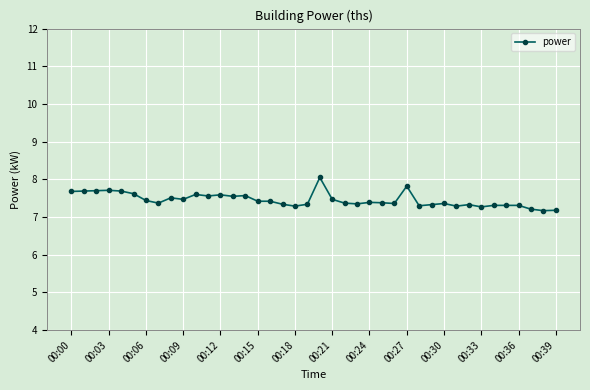

What is the average value?

7.5